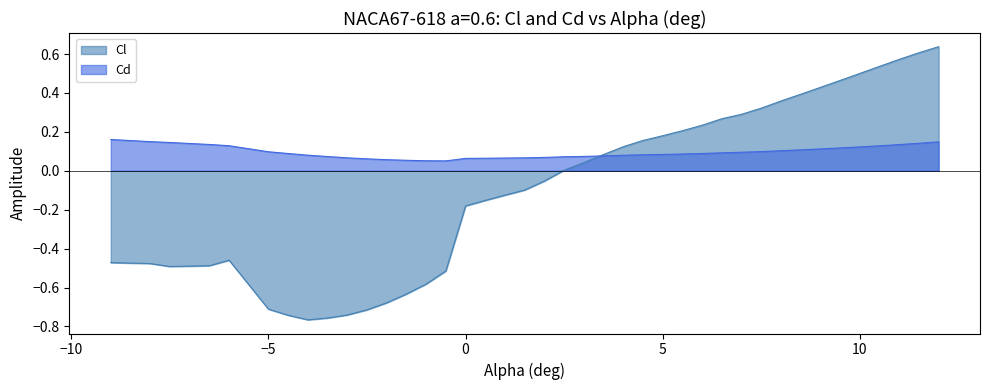

The value of Cd at 10 is 0.0. True or false?

False